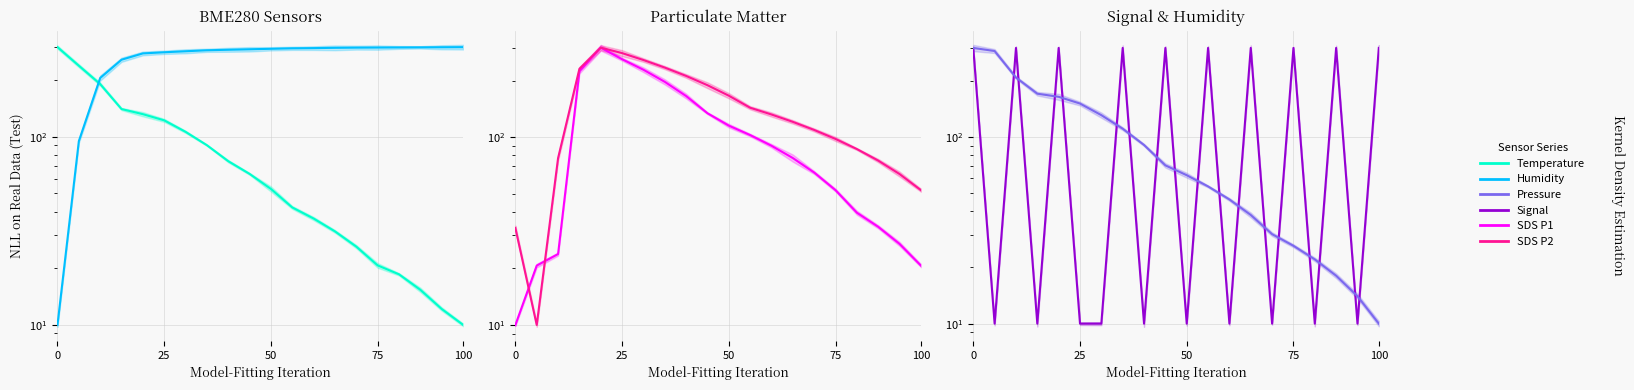

Rank the series by their maximum value, from lowest to highest.

BME280_temperature, BME280_humidity, SDS_P1, SDS_P2, Signal, BME280_pressure_scaled